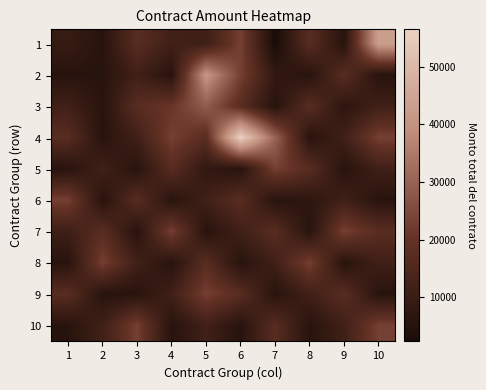

Reading left to right, extract all data points from this chart.

1: 1=9280	2=5800	3=17400	4=11600	5=11020	6=23200	7=2320	8=17400	9=5800	10=43384
2: 1=5800	2=5800	3=11600	4=5800	5=41087	6=23200	7=8120	8=5800	9=17400	10=5800
3: 1=11600	2=5800	3=17400	4=20640	5=29000	6=17400	7=5800	8=17400	9=6960	10=11600
4: 1=17400	2=5800	3=11600	4=23200	5=17400	6=56515	7=30450	8=5800	9=11600	10=23200
5: 1=5800	2=11600	3=5800	4=17400	5=8120	6=5800	7=23200	8=17400	9=5800	10=11600
6: 1=23200	2=5800	3=17400	4=5800	5=11600	6=17400	7=5800	8=6960	9=11600	10=5800
7: 1=11020	2=17400	3=5800	4=23200	5=5800	6=11600	7=17400	8=5800	9=23200	10=17400
8: 1=5800	2=23200	3=11600	4=5800	5=17400	6=5800	7=11600	8=23200	9=5800	10=11600
9: 1=17400	2=5800	3=5800	4=11600	5=23200	6=17400	7=5800	8=11600	9=17400	10=5800
10: 1=5800	2=11600	3=23200	4=5800	5=11600	6=5800	7=17400	8=5800	9=11600	10=23200